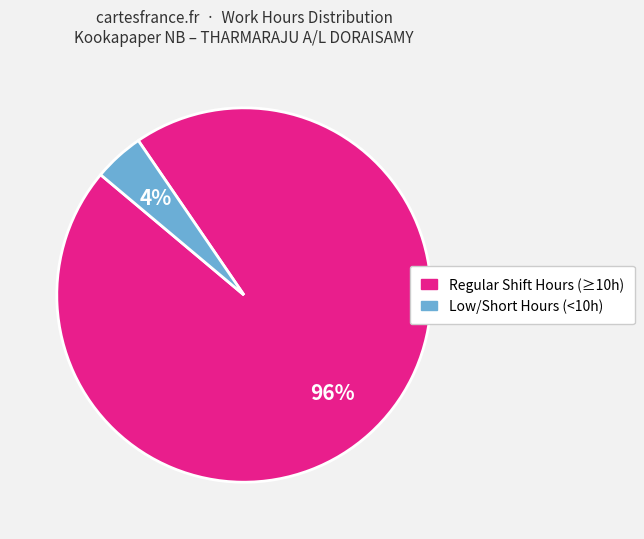

Is there a majority slice in this chart?

Yes